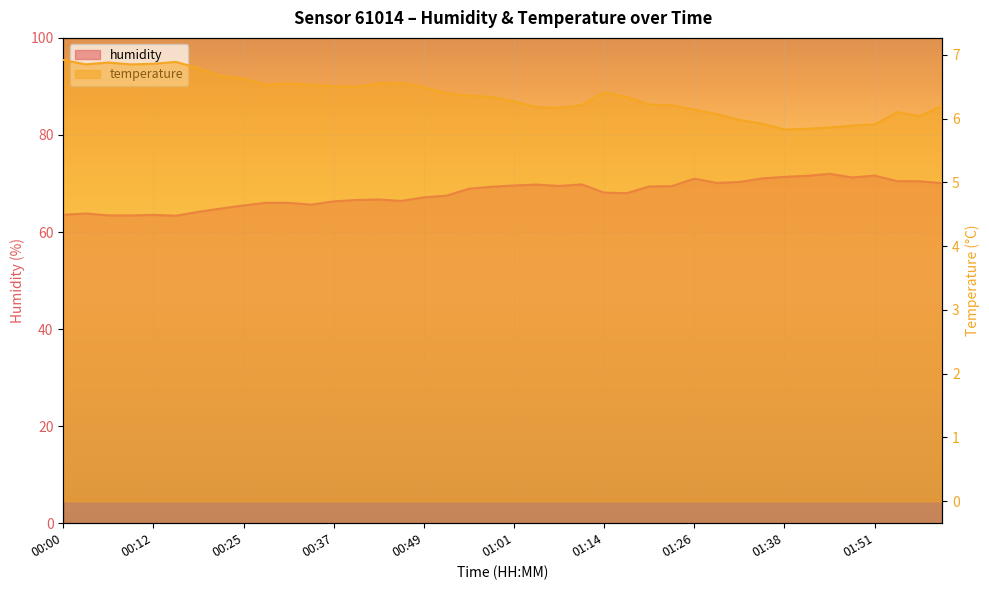

What is the sum of the humidity values at 00:34 and 00:55?

134.6